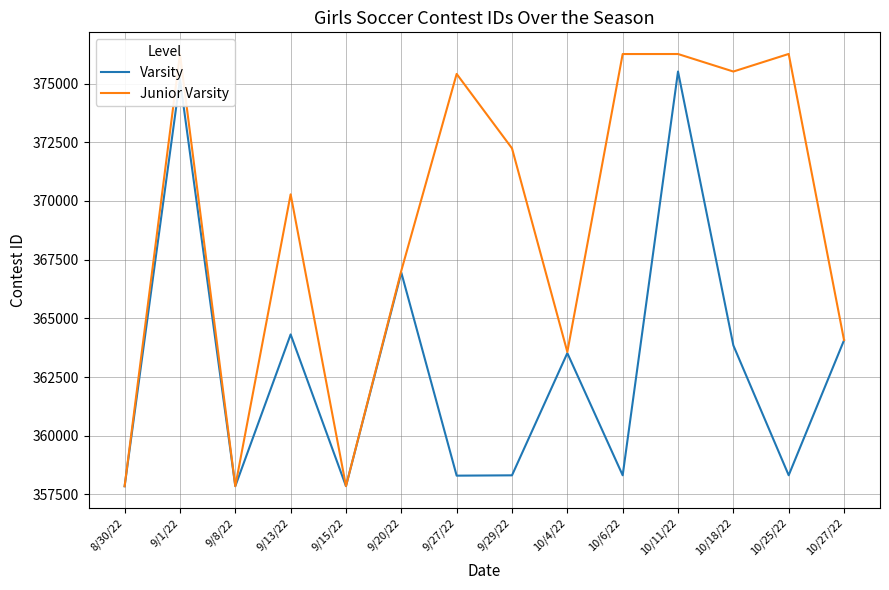

Which series has the widest spread of values?

Junior Varsity